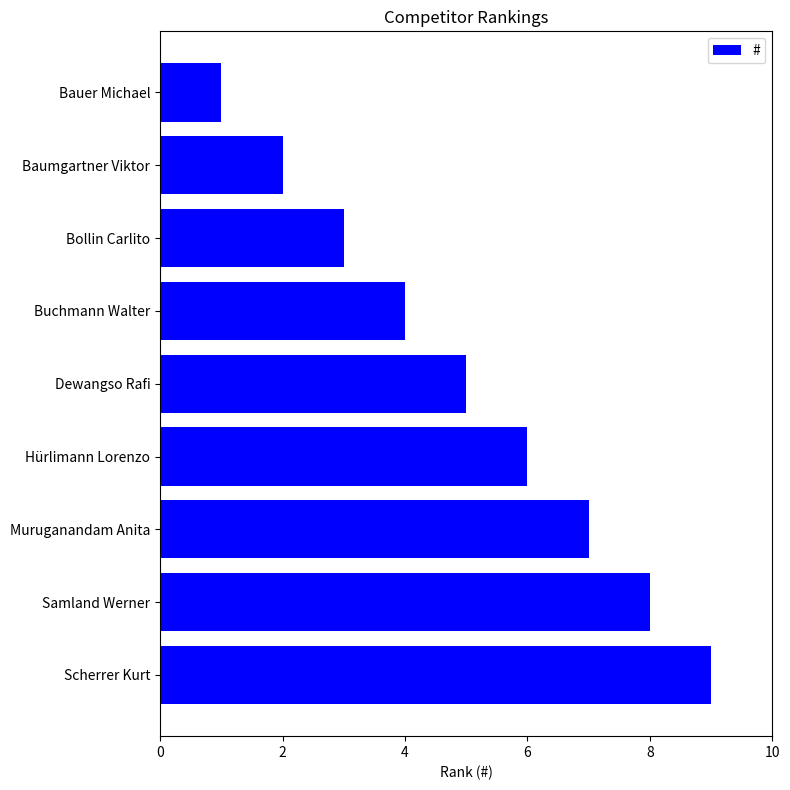

What is the change in value from Bollin Carlito to Samland Werner?

+5